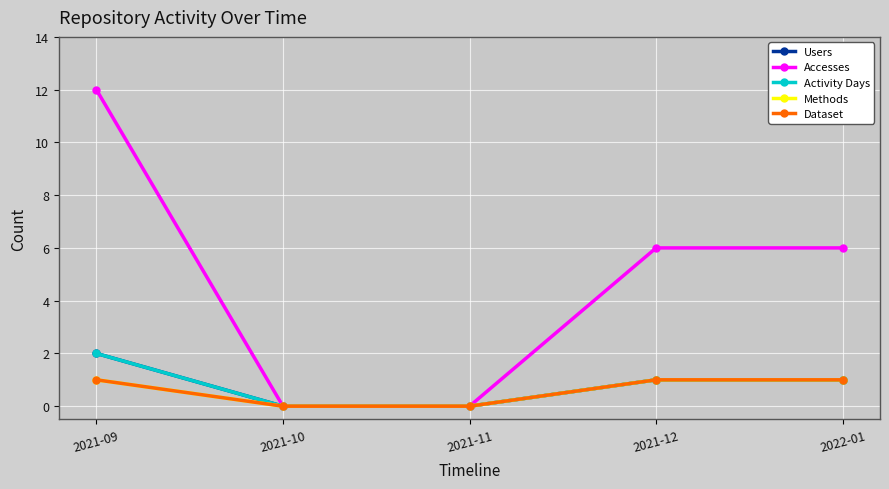

Does the chart have visible grid lines?

Yes